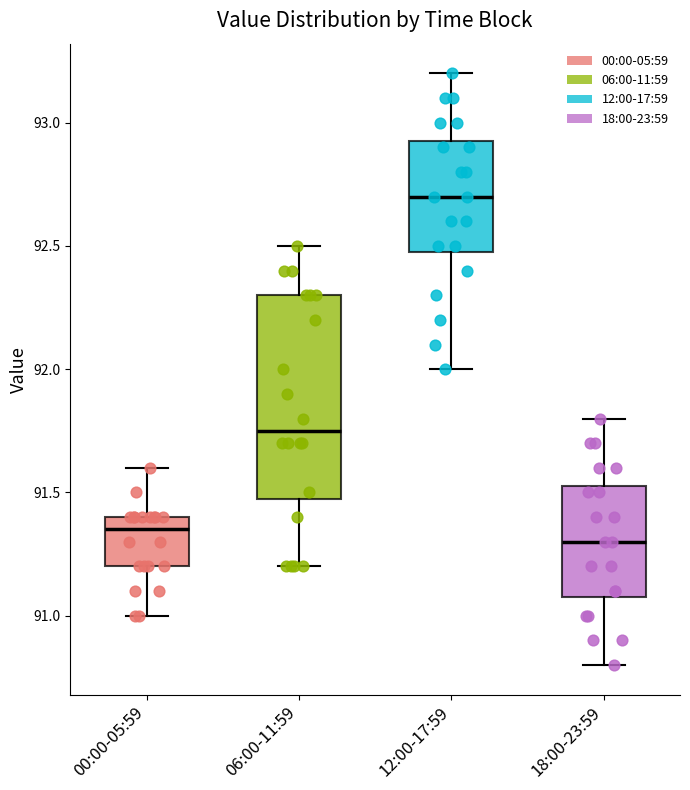

Reading left to right, read every box against the y-axis: the position of its median line, the range the box covers, and the ends of its whiskers. The values are not printed on the chart, so give them approximately, as read against the axis.

00:00-05:59: median 91.35, box 91.20 to 91.40, whiskers 91.00 to 91.60
06:00-11:59: median 91.75, box 91.50 to 92.30, whiskers 91.20 to 92.50
12:00-17:59: median 92.70, box 92.50 to 92.95, whiskers 92.00 to 93.20
18:00-23:59: median 91.30, box 91.10 to 91.55, whiskers 90.80 to 91.80